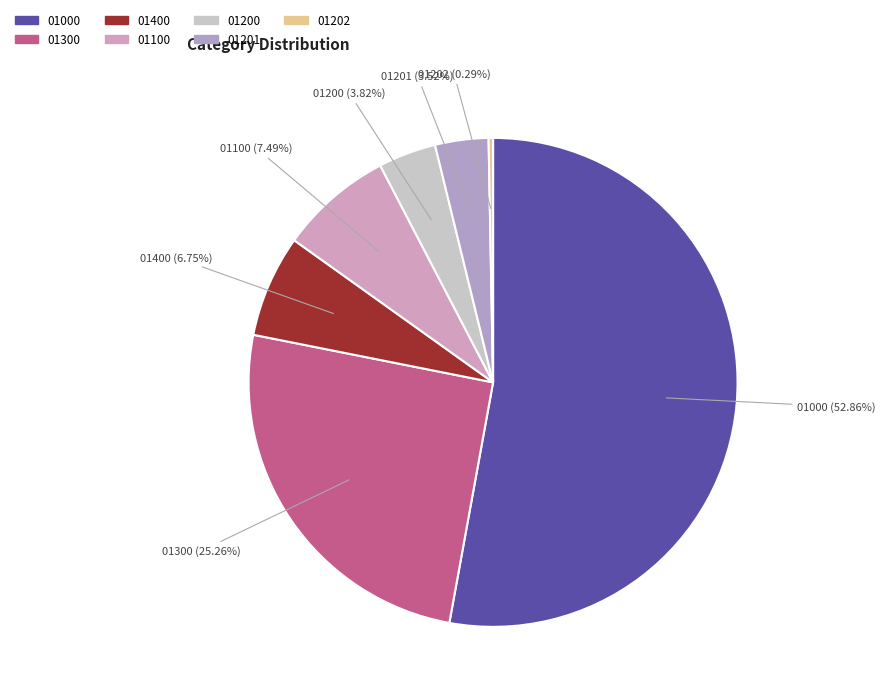

To the nearest percent, what is the average slice percentage?

14%